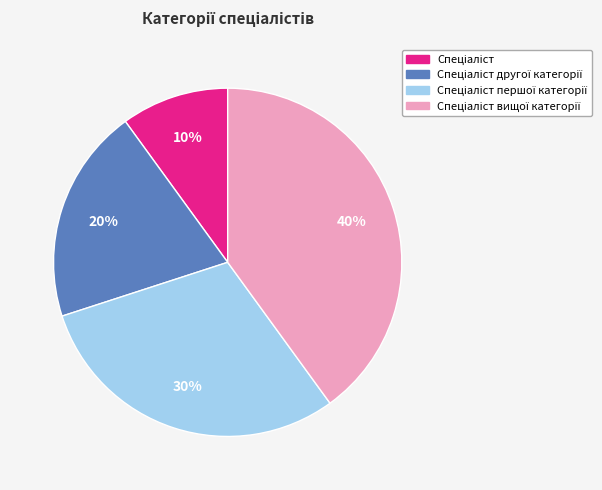

Is there a majority slice in this chart?

No